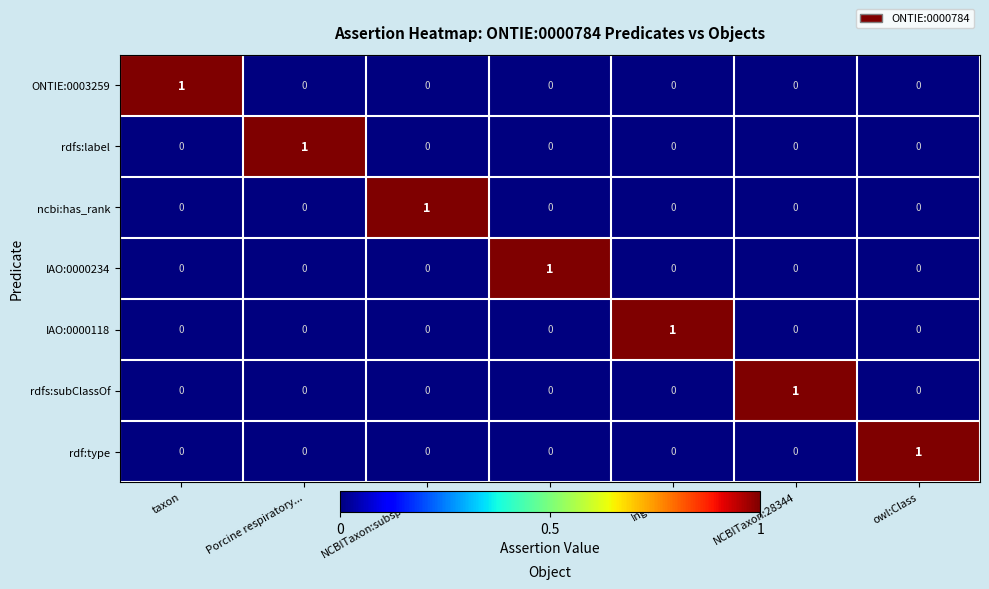

Count the IAO:0000234 values in the range 0 to 1.

7